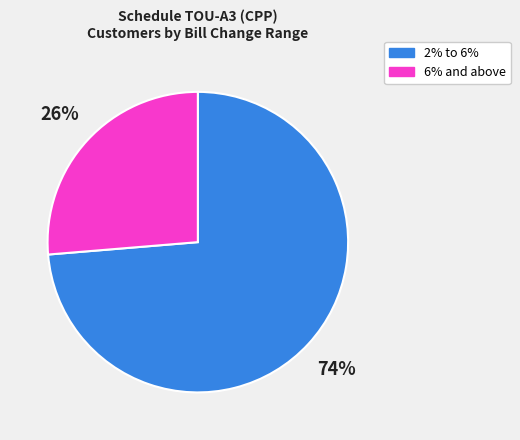

What is the smallest slice in the pie chart?

6% and above